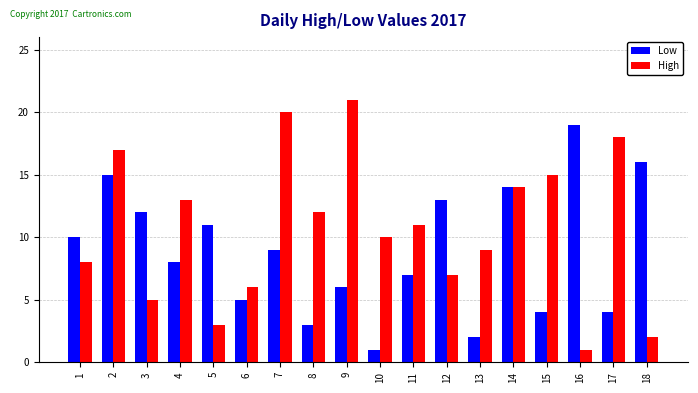

Reading left to right, extract all data points from this chart.

Low: 1=10	2=15	3=12	4=8	5=11	6=5	7=9	8=3	9=6	10=1	11=7	12=13	13=2	14=14	15=4	16=19	17=4	18=16
High: 1=8	2=17	3=5	4=13	5=3	6=6	7=20	8=12	9=21	10=10	11=11	12=7	13=9	14=14	15=15	16=1	17=18	18=2